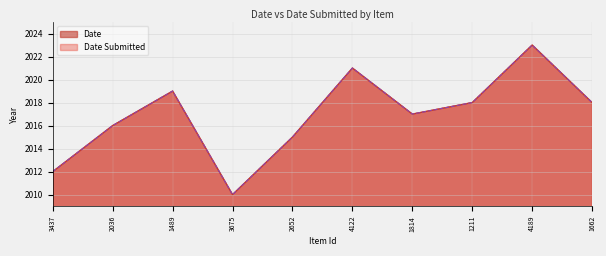

The Date series shows 2018 at 1211. True or false?

True